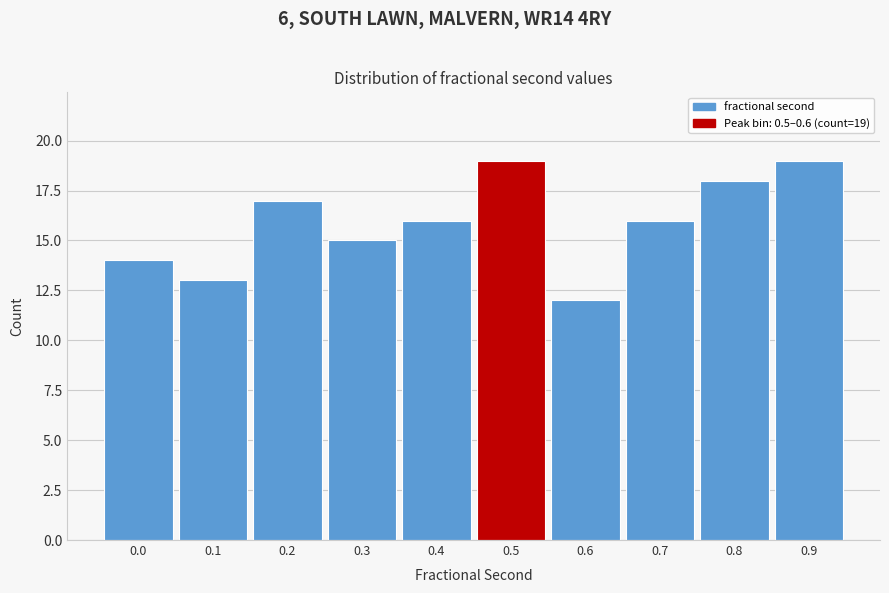

Reading left to right, list all the values displayed in this chart.

0.0=14	0.1=13	0.2=17	0.3=15	0.4=16	0.5=19	0.6=12	0.7=16	0.8=18	0.9=19